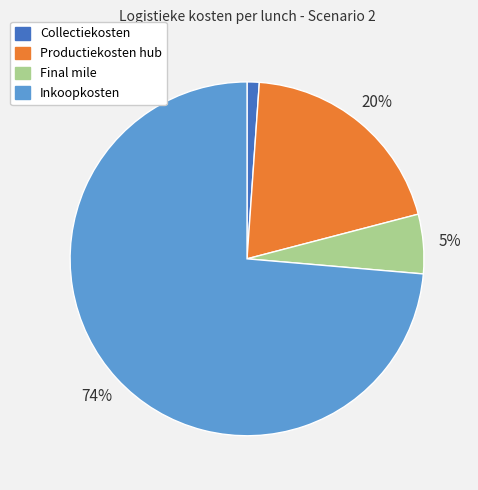

To the nearest percent, what is the difference between the largest and smallest slice percentages?

73%